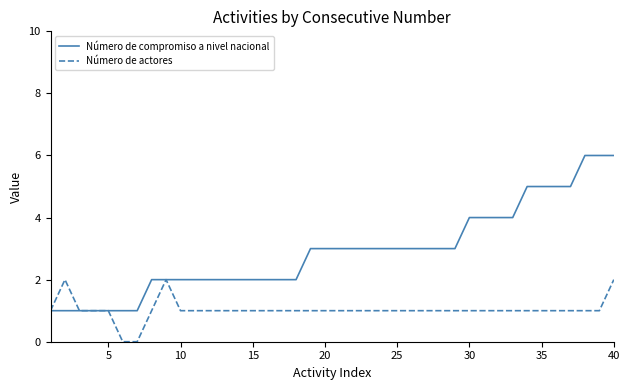

Which series has the widest spread of values?

Número de compromiso a nivel nacional